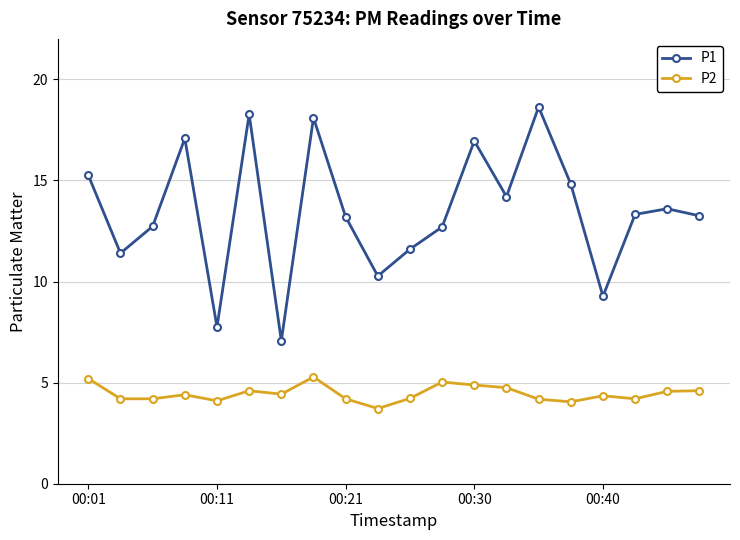

What is the maximum value shown in the chart?

18.6